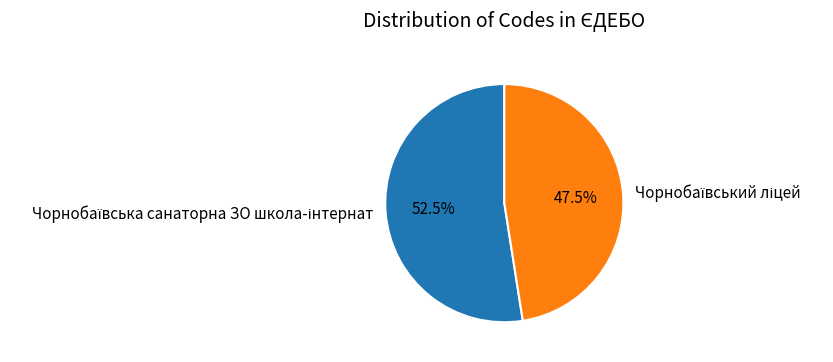

Is there any slice that represents more than half of the pie?

Yes